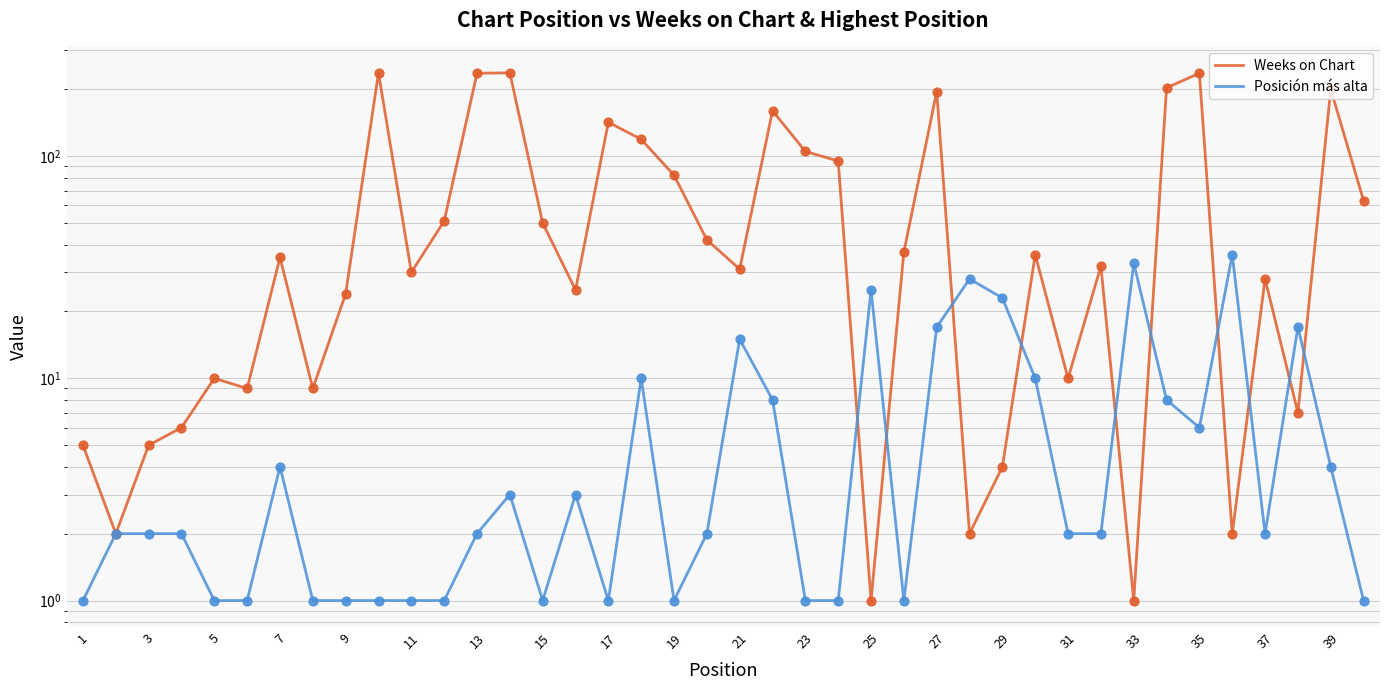

Which series contains the highest Y value?

Weeks on Chart